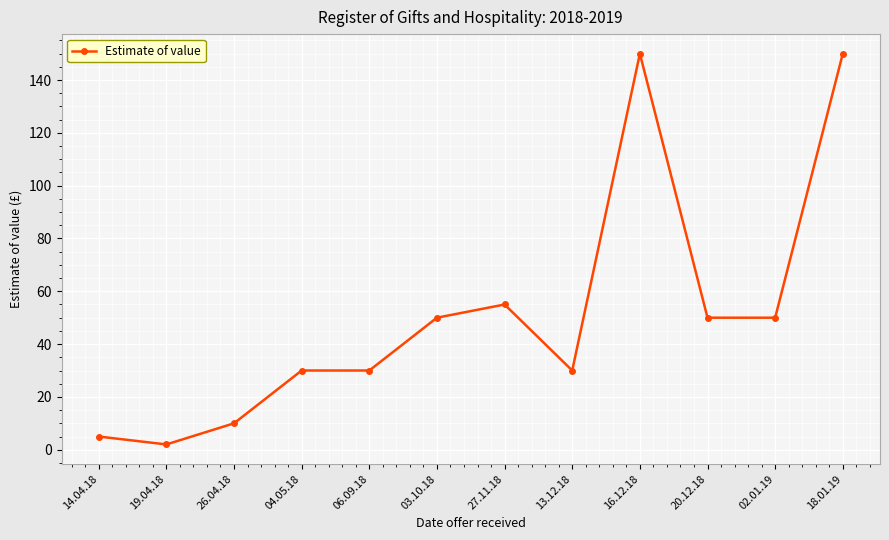

Reading left to right, extract all data points from this chart.

5	2	10	30	30	50	55	30	150	50	50	150